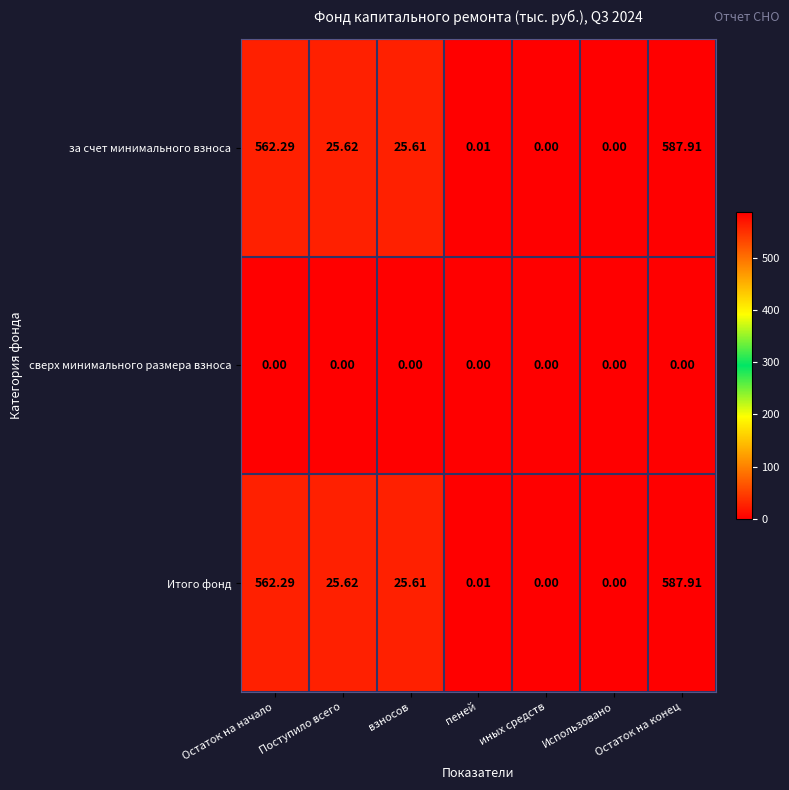

Is the value of за счет минимального взноса at Поступило всего greater than the value of сверх минимального размера взноса at иных средств?

Yes